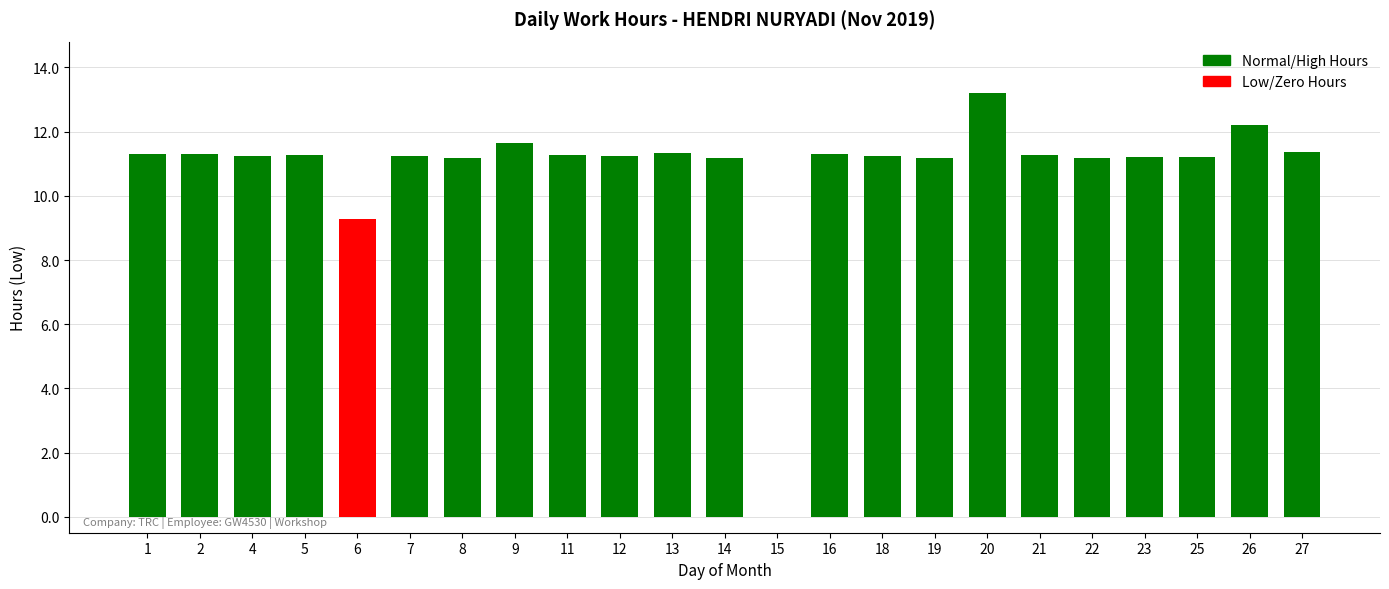

List the labels in order of value, smallest first.

15, 6, 8, 19, 14, 22, 25, 23, 4, 7, 18, 12, 21, 11, 5, 2, 16, 1, 13, 27, 9, 26, 20